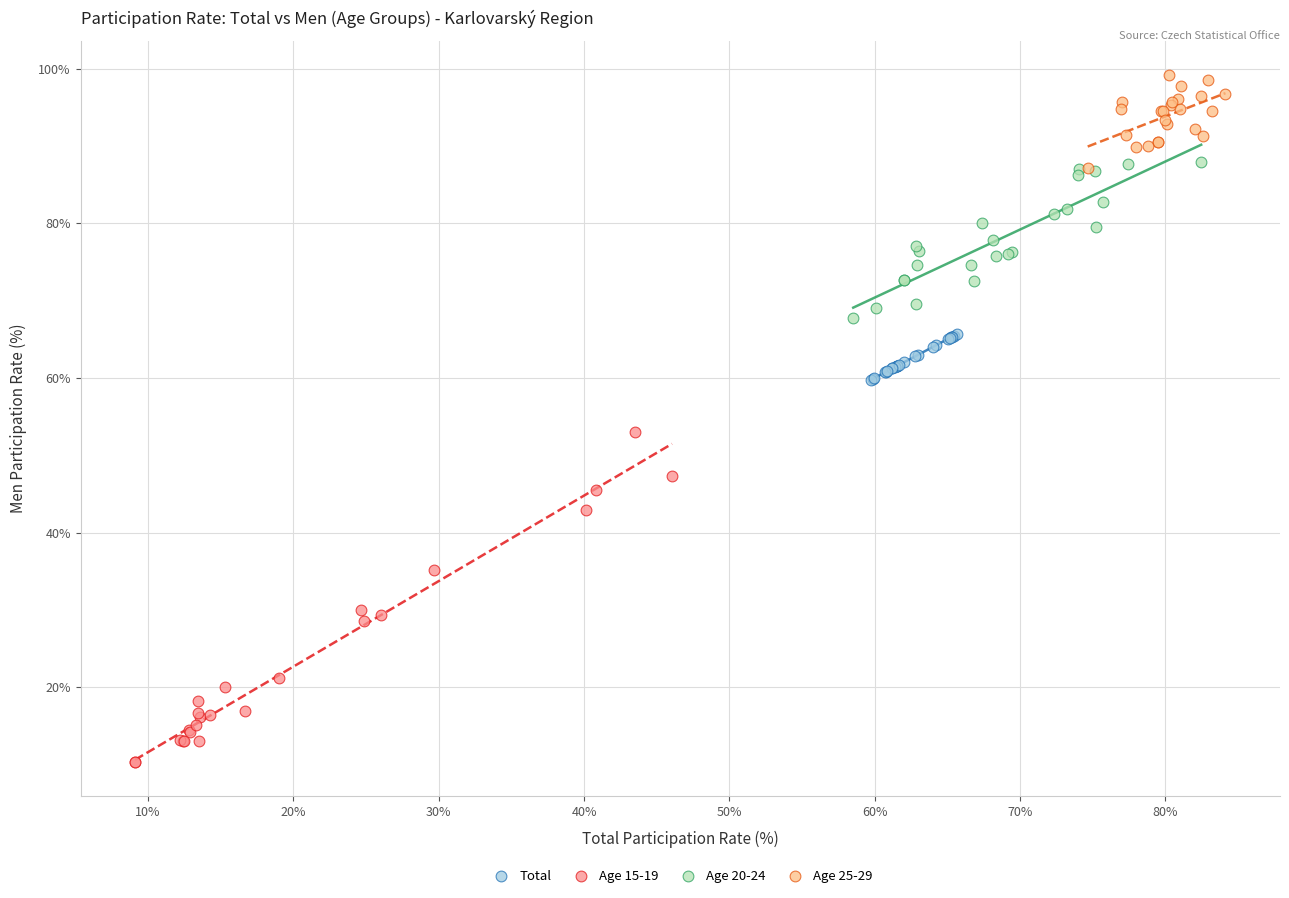

Which series has the largest Y range (max minus min)?

Age 15-19